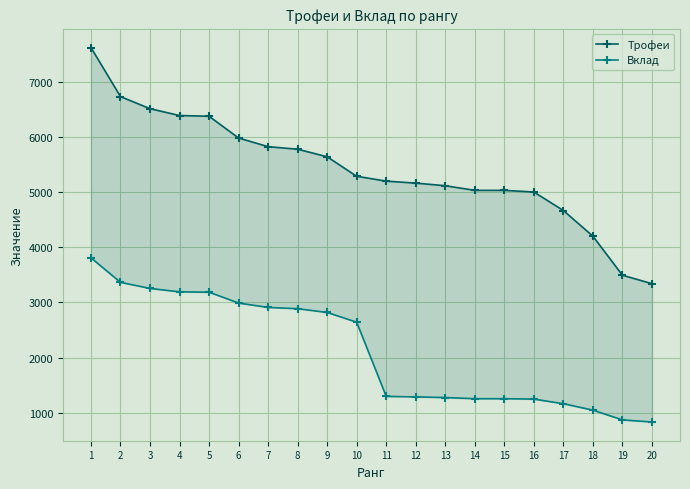

What is the sum of the Трофеи values at 9 and 7?

11459